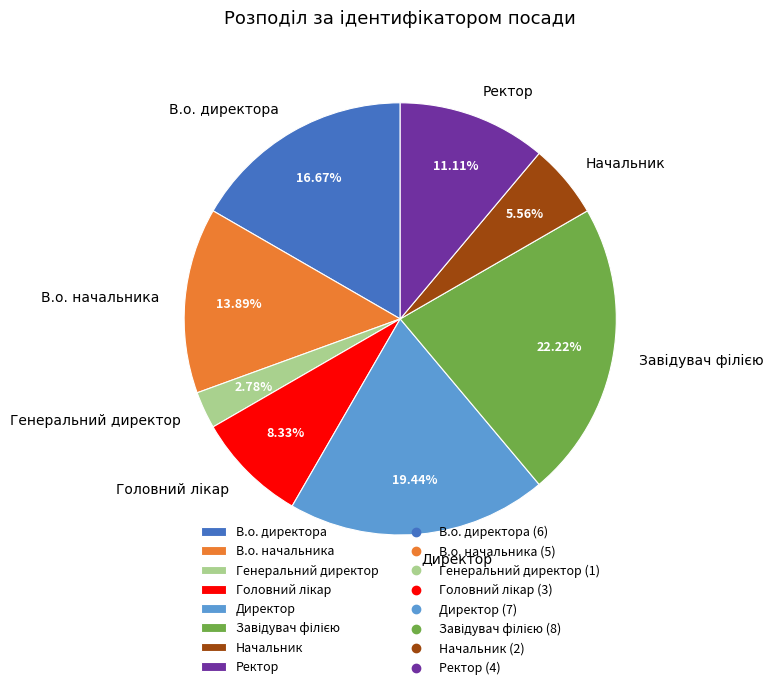

What is the total percentage of Генеральний директор and Начальник?

8.3%